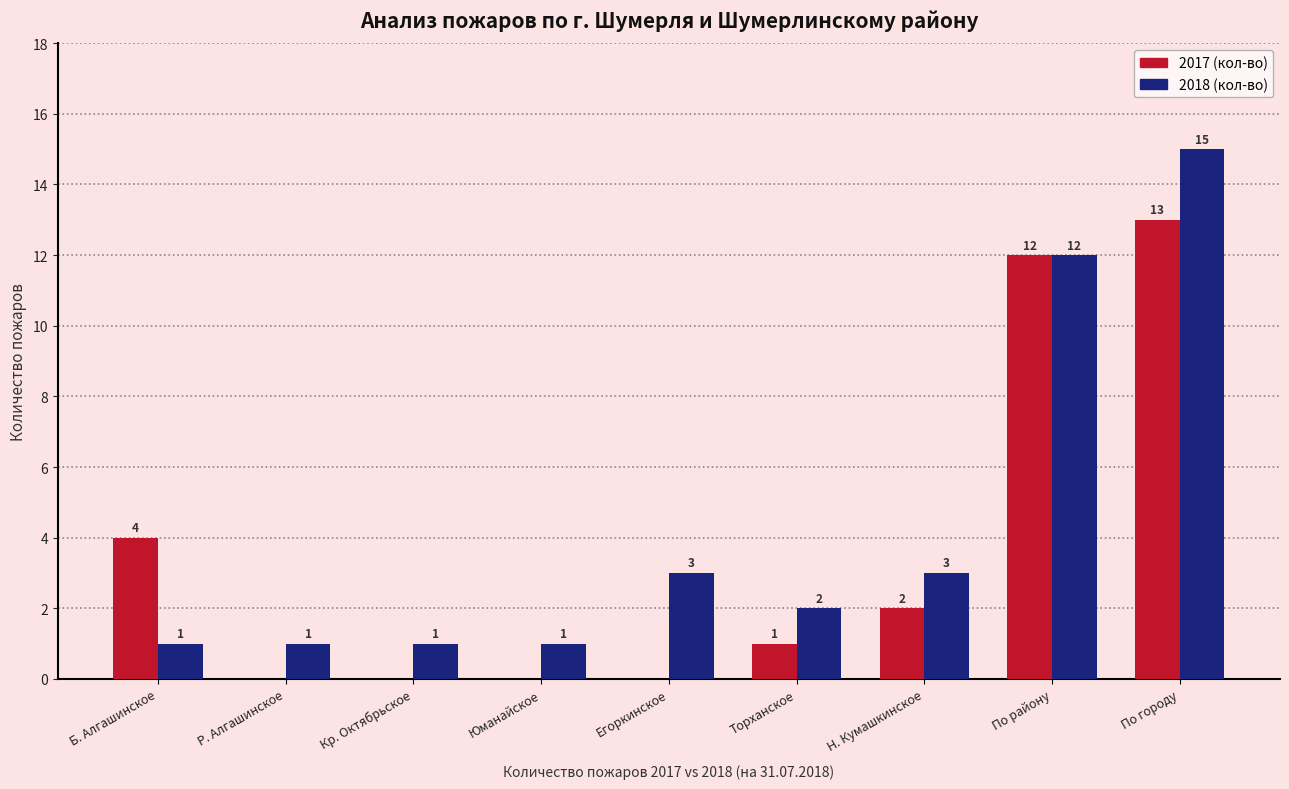

At which category does the chart reach its peak across all series?

По городу